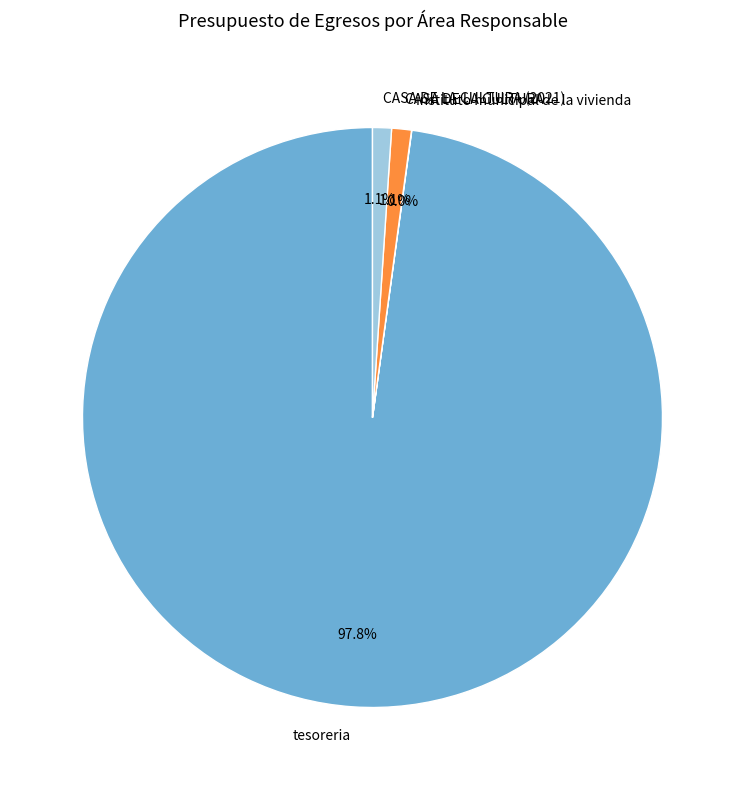

Between CASA DE LA CULTURA and tesoreria, which is larger?

tesoreria